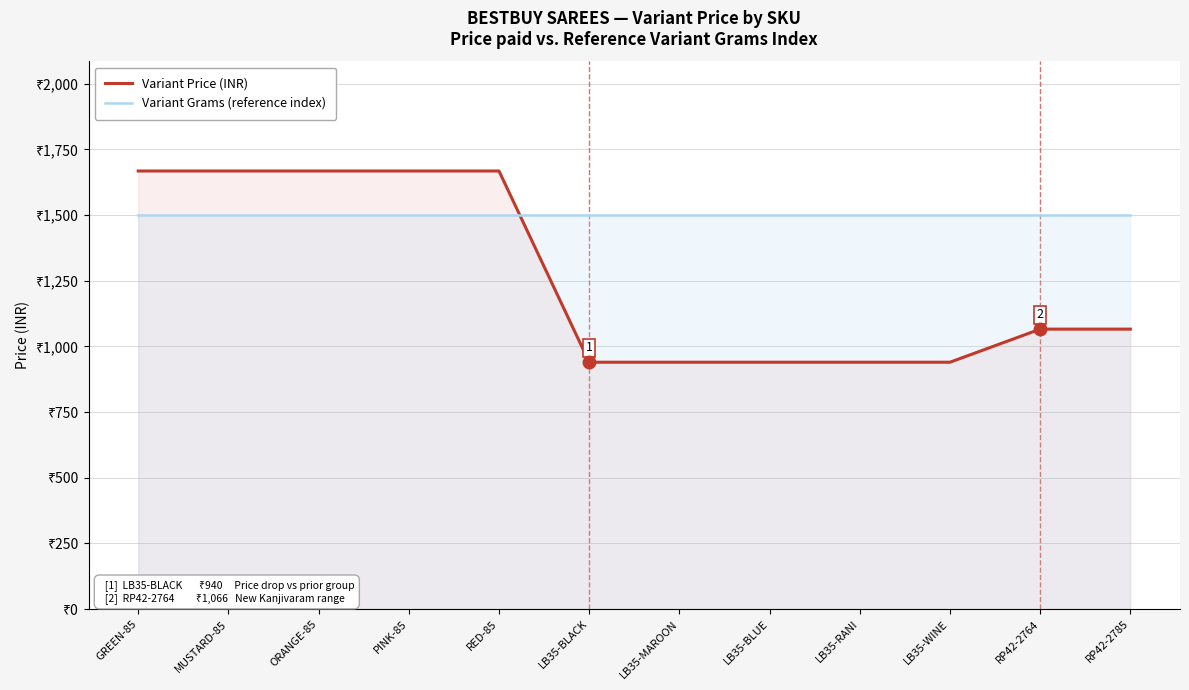

What is the minimum value for Variant Price (INR)?

940